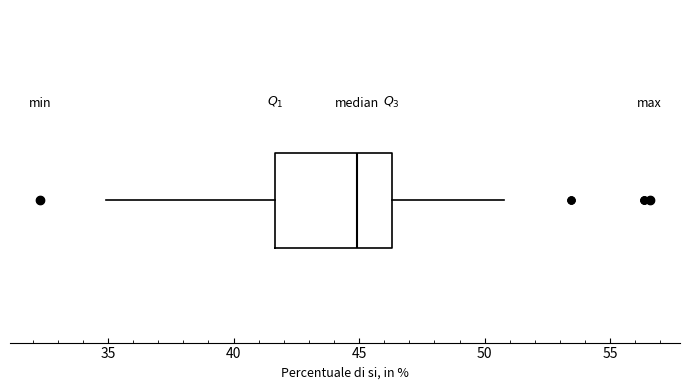

Transcribe this box plot: give where the median line is, the range the box spans, and where the two whiskers end, as read against the x-axis. The values are not printed on the chart, so give them approximately, as read against the axis.

median 45.0, box 41.5 to 46.5, whiskers 35.0 to 51.0